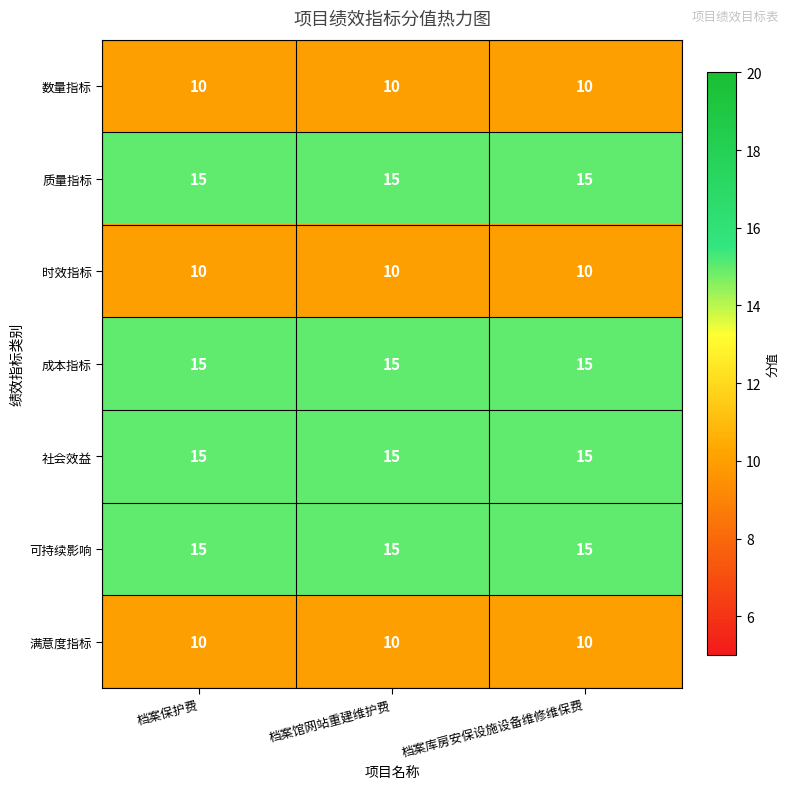

At how many categories does at least one series exceed 13?

3